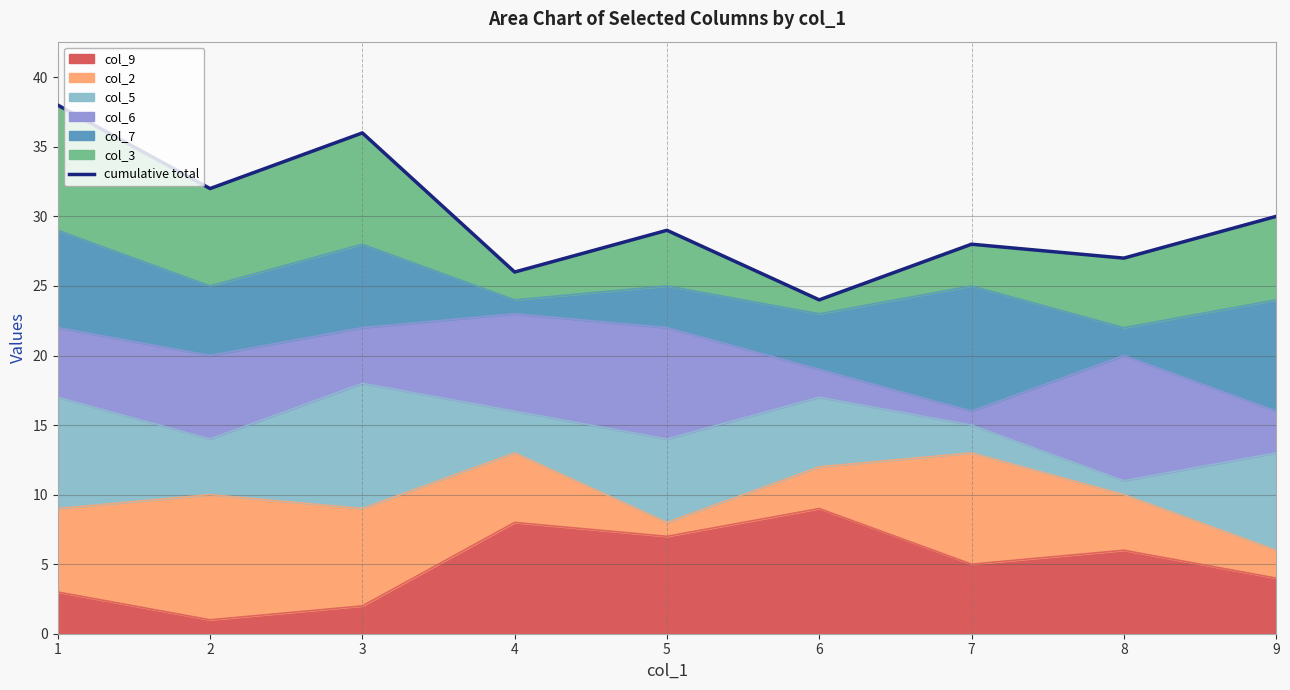

Which category has the highest value across all series?

1